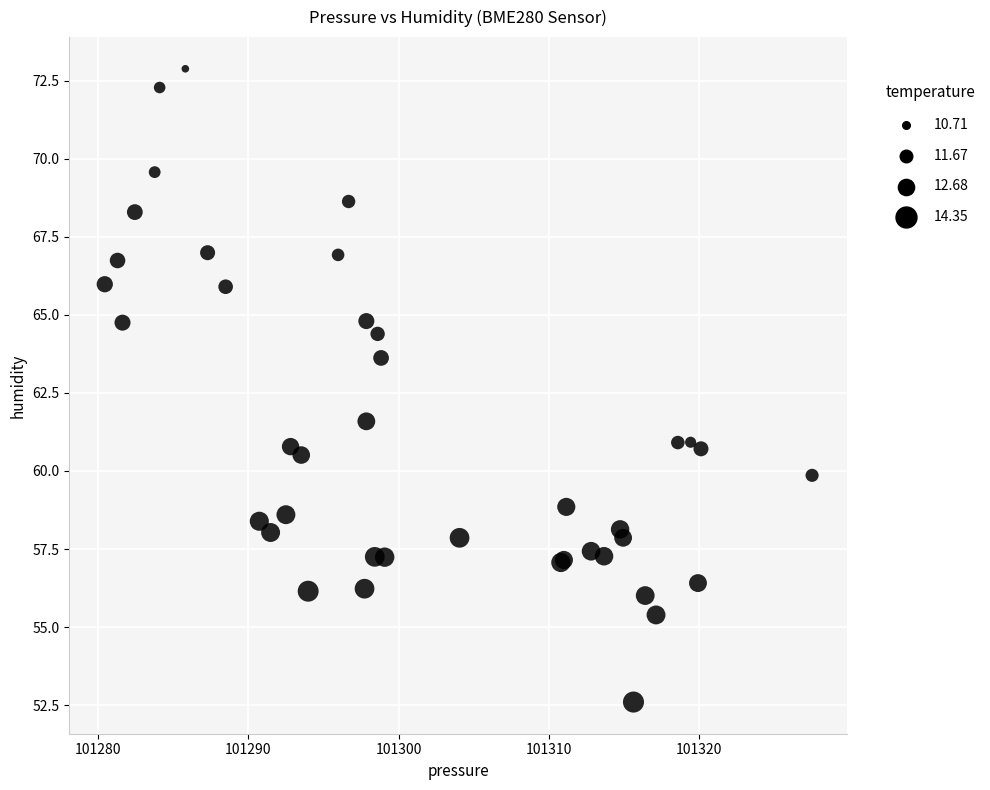

What Y value in the scatter plot is closest to 62?

61.6